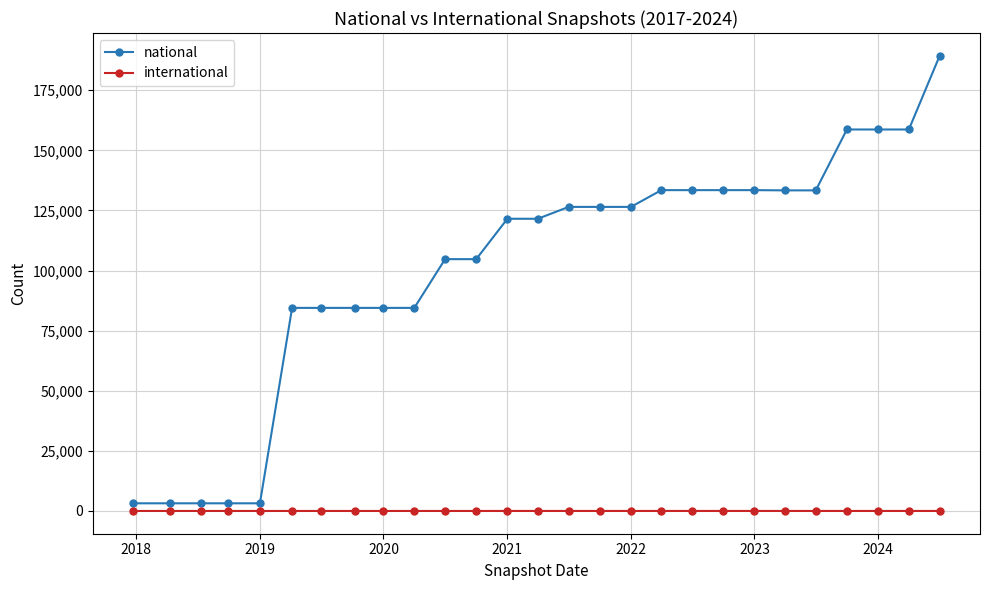

List the series in order of their overall mean, lowest first.

international, national